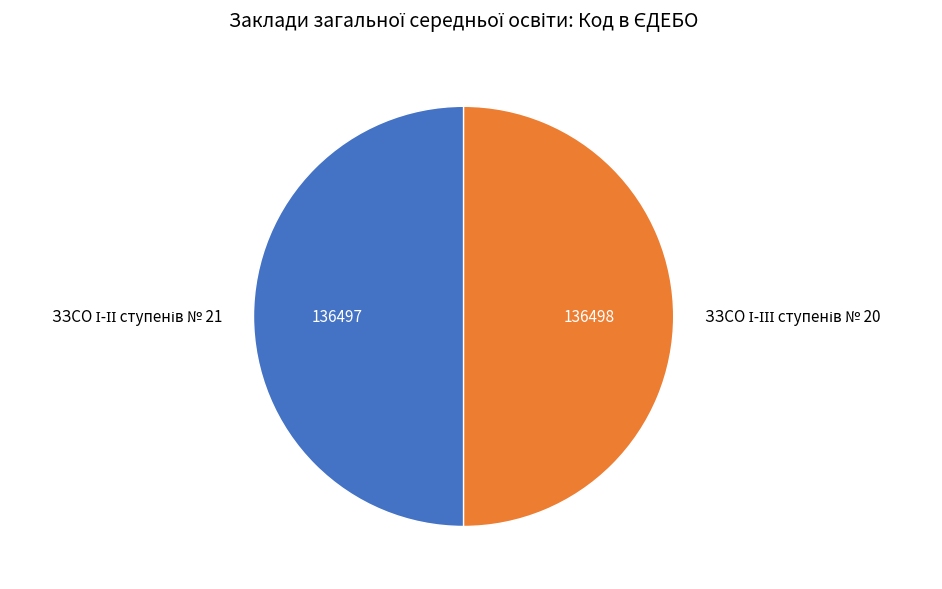

What percentage is NOT represented by ЗЗСО І-ІІ ступенів № 21?

50.0%